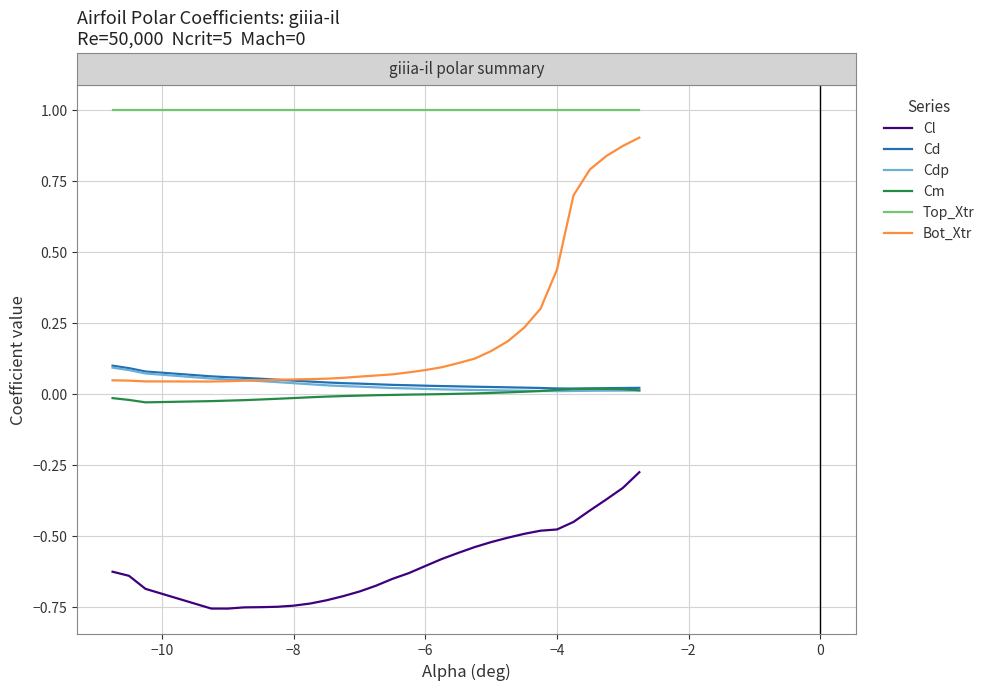

Which series has the largest total across all categories?

Top_Xtr